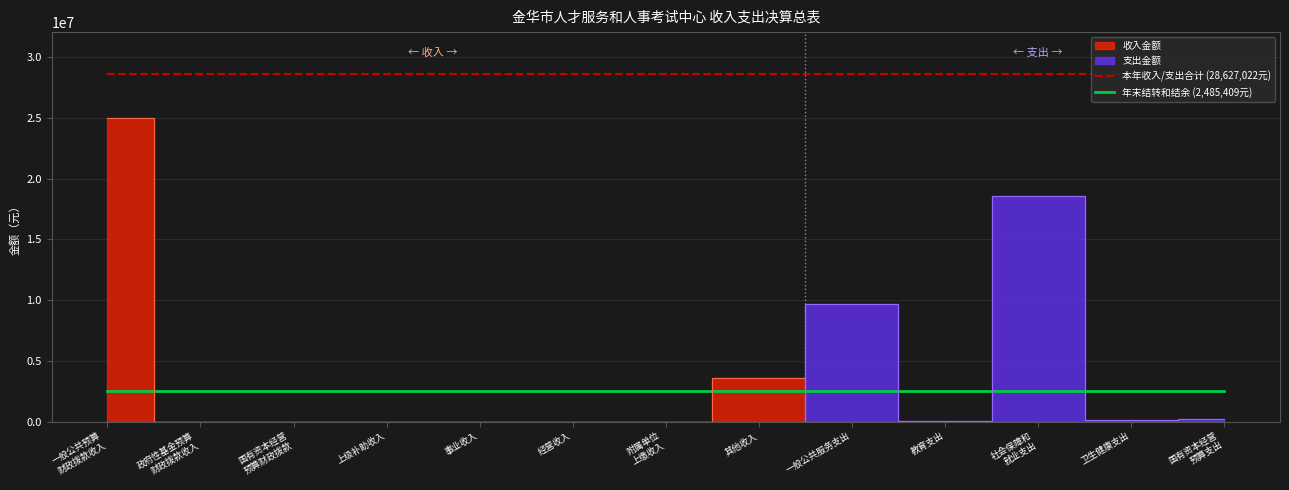

True or false: 本年收入/支出合计 (28,627,022元) and 年末结转和结余 (2,485,409元) intersect in this chart.

False